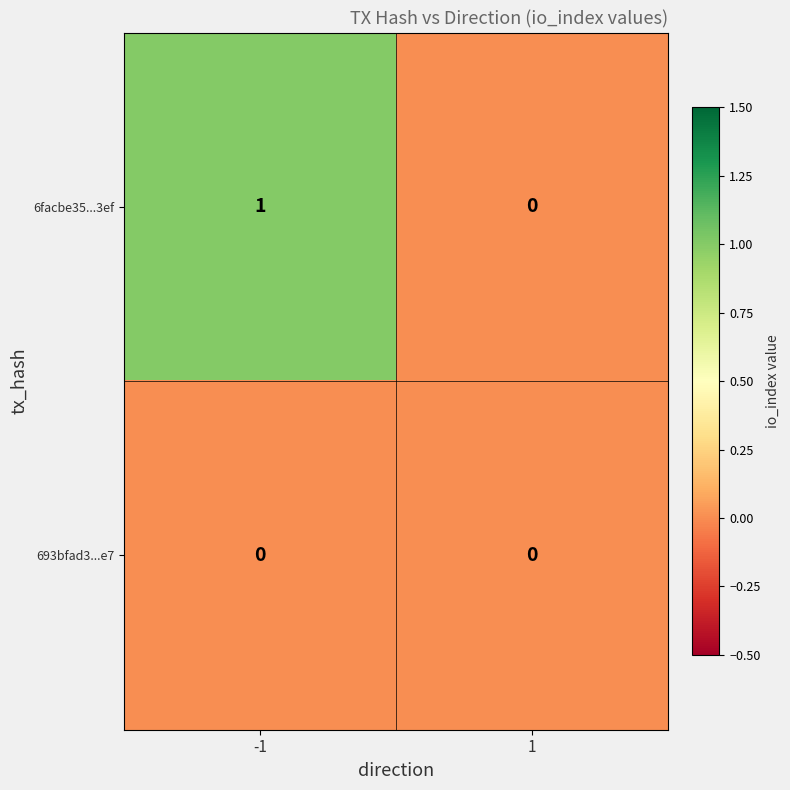

Reading left to right, what are all the values shown in this chart?

6facbe35...3ef: -1=1	1=0
693bfad3...e7: -1=0	1=0